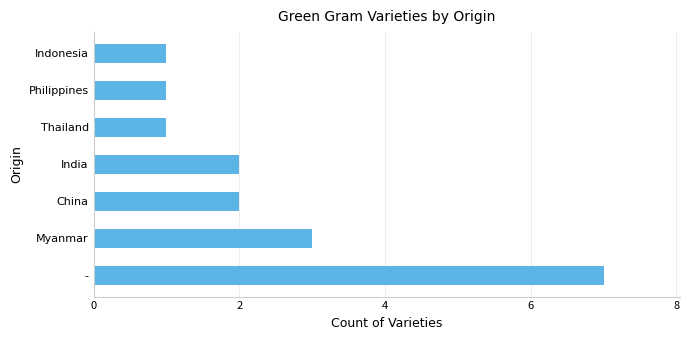

What is the sum of all values?

17